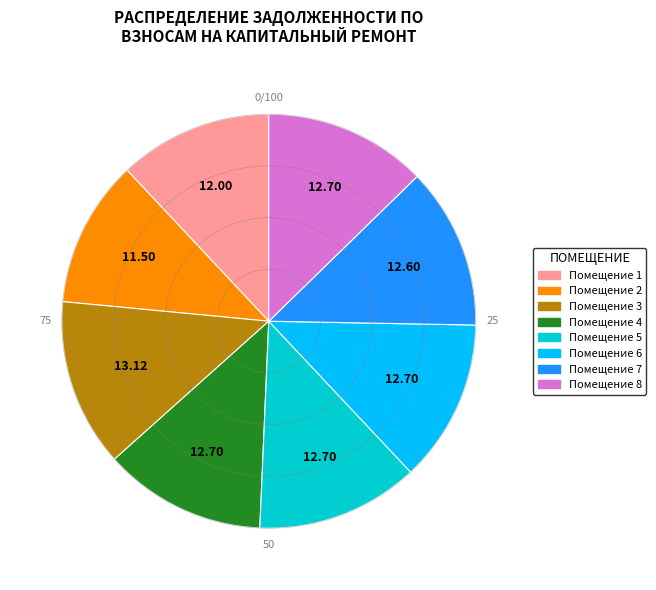

Is there any slice that represents more than half of the pie?

No